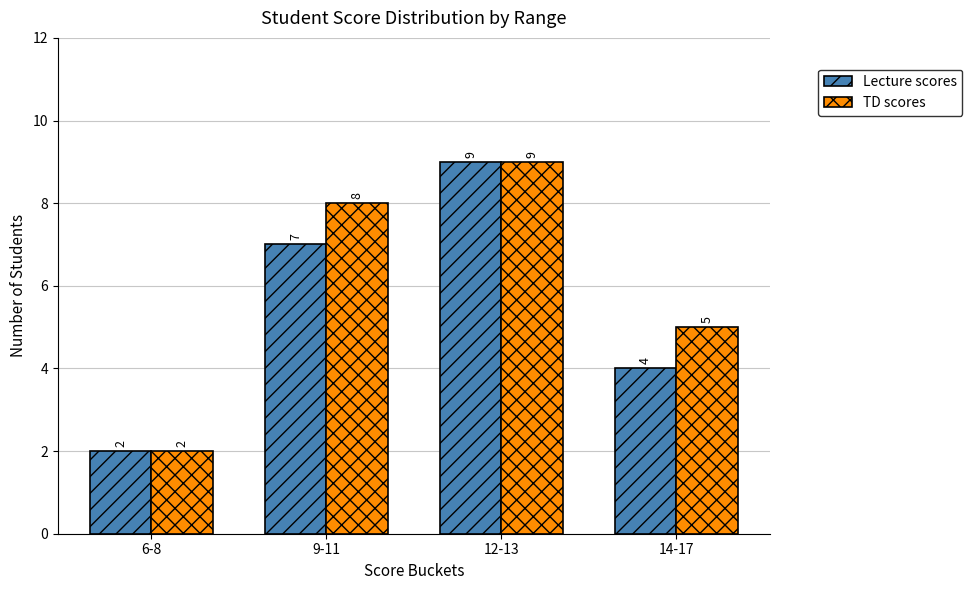

The TD scores series shows 8 at 14-17. True or false?

False